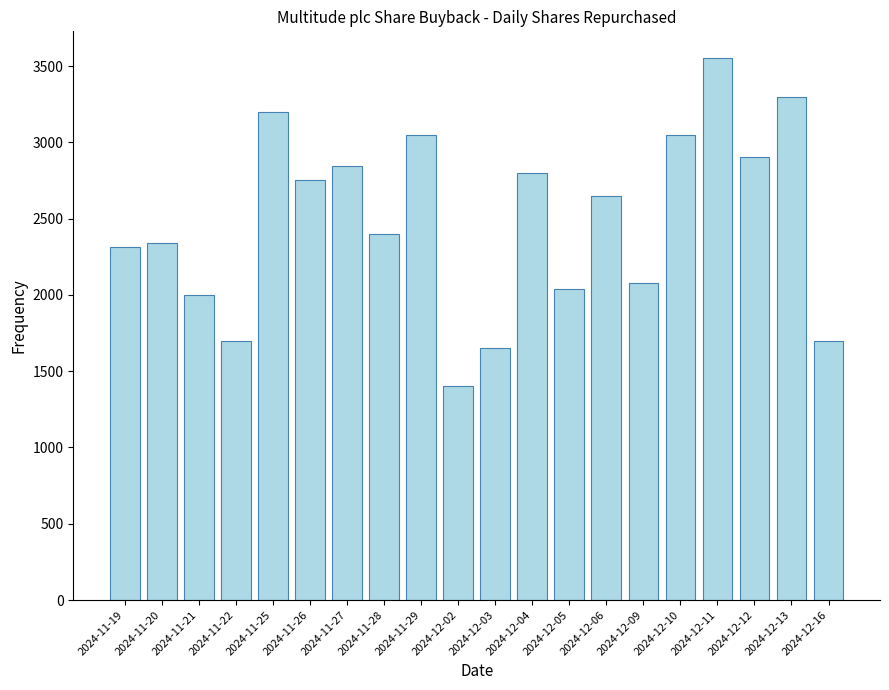

At which label does the data first exceed 2650?

2024-11-25